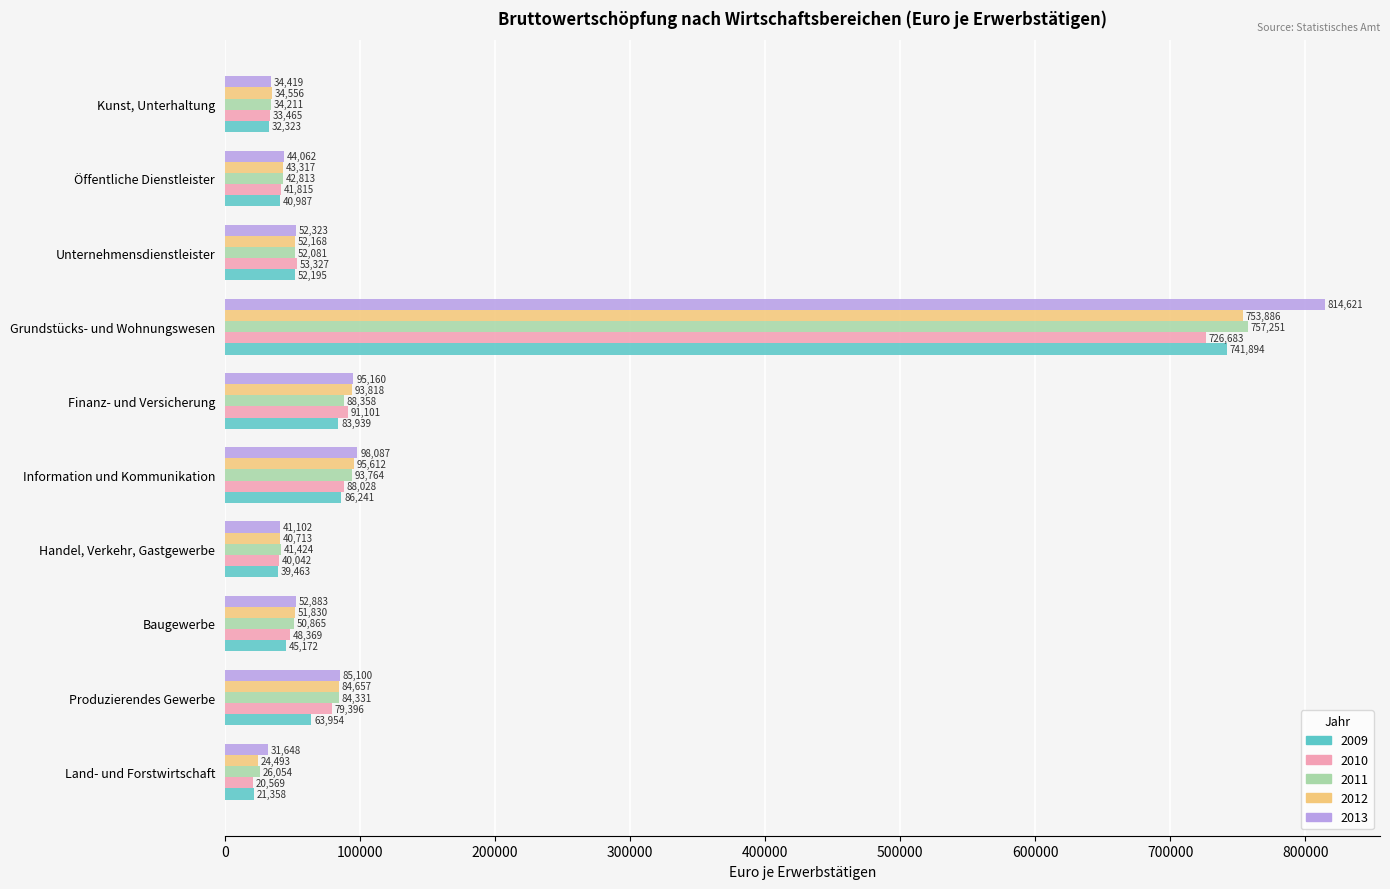

The 2012 series shows 17121 at Öffentliche Dienstleister. True or false?

False